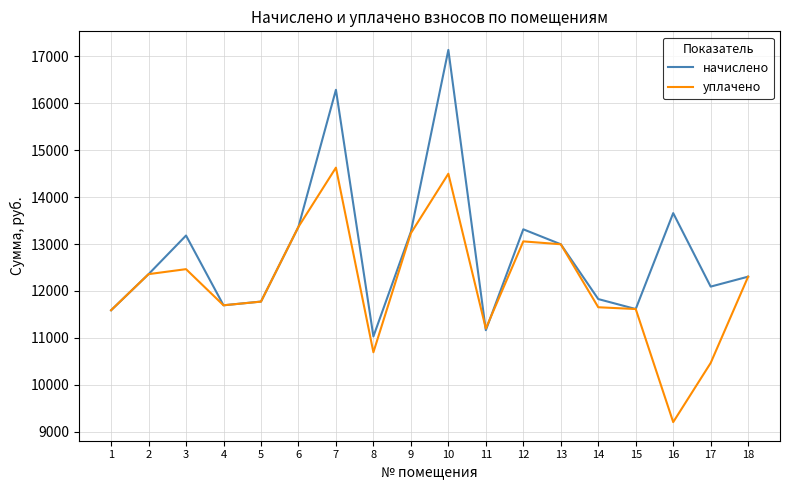

List the series in order of their overall mean, lowest first.

уплачено, начислено